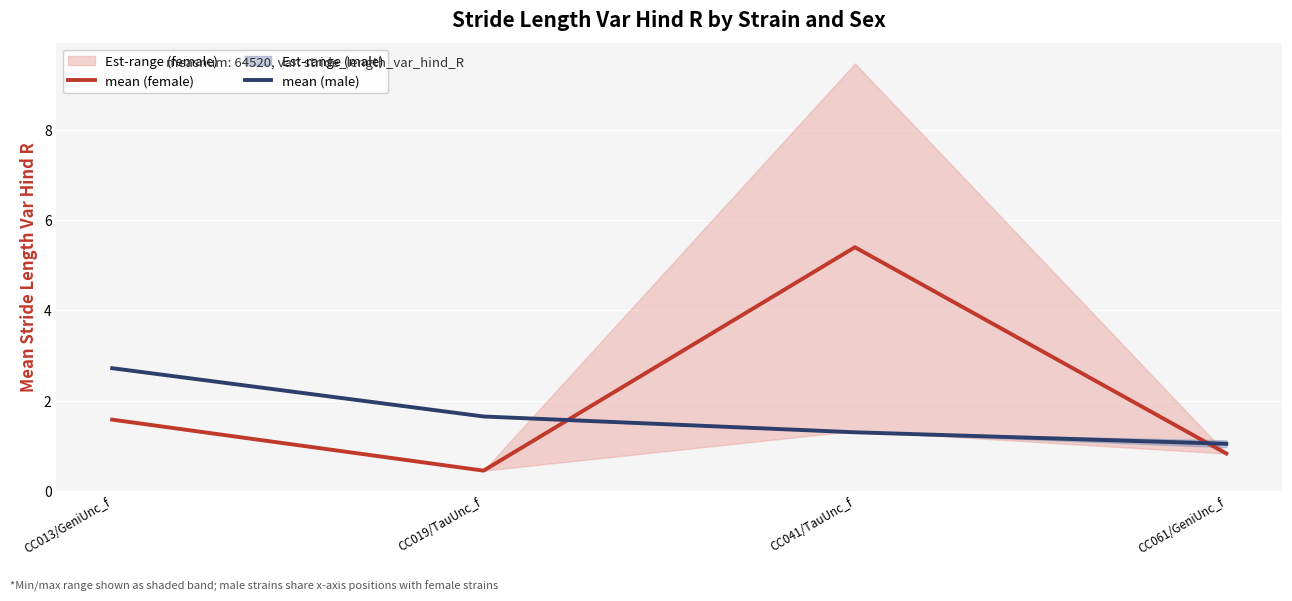

What is the difference between the mean (male) values at CC019/TauUnc_f and CC041/TauUnc_f?

0.3